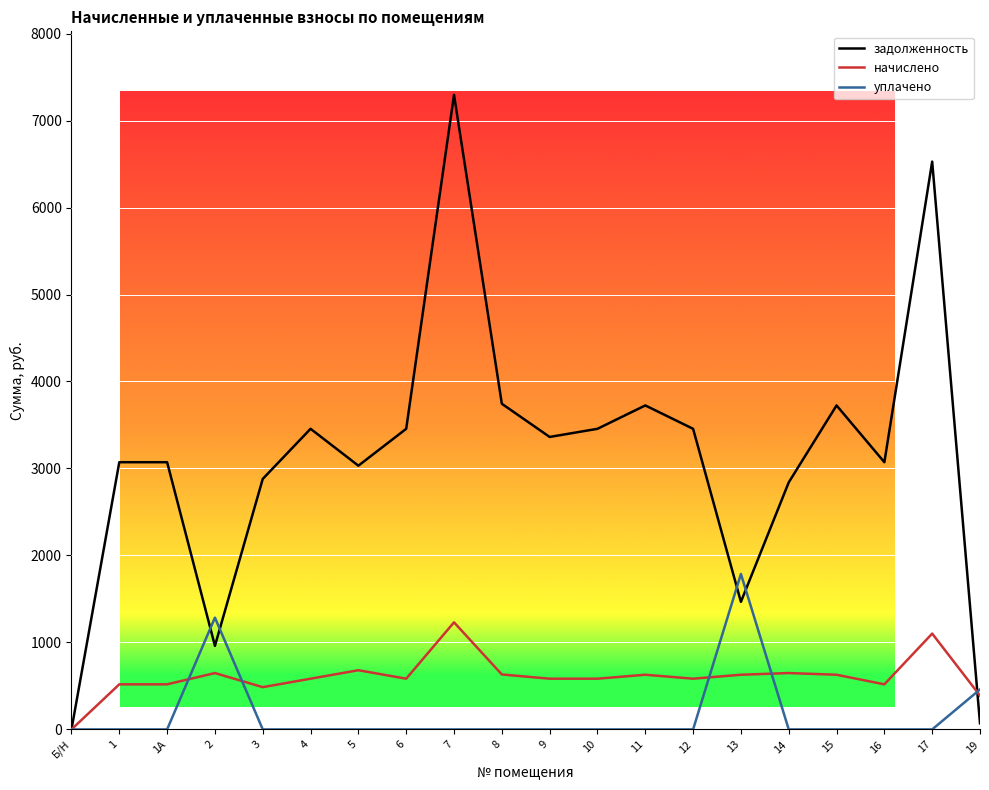

What is the difference between the начислено values at 11 and 17?

473.0